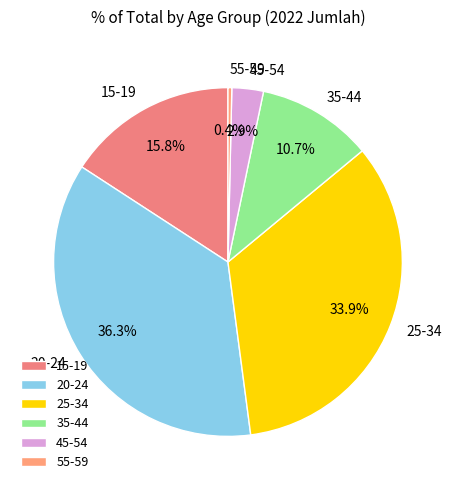

Between 55-59 and 25-34, which is larger?

25-34